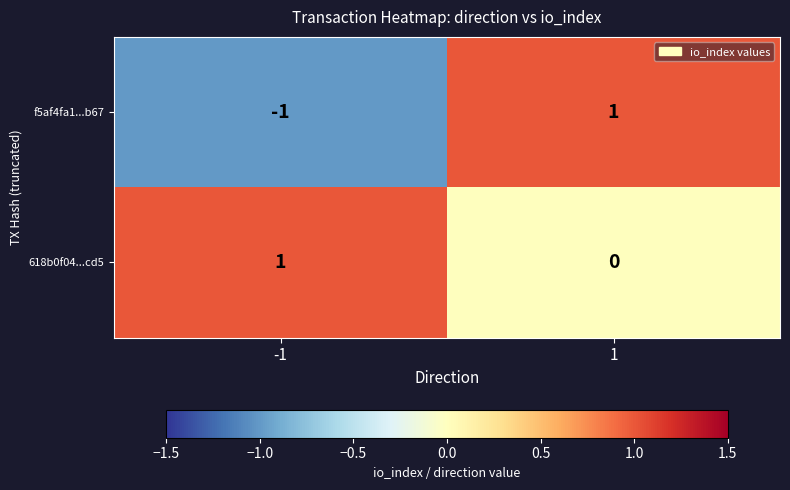

Which series has the largest total across all categories?

618b0f04...cd5